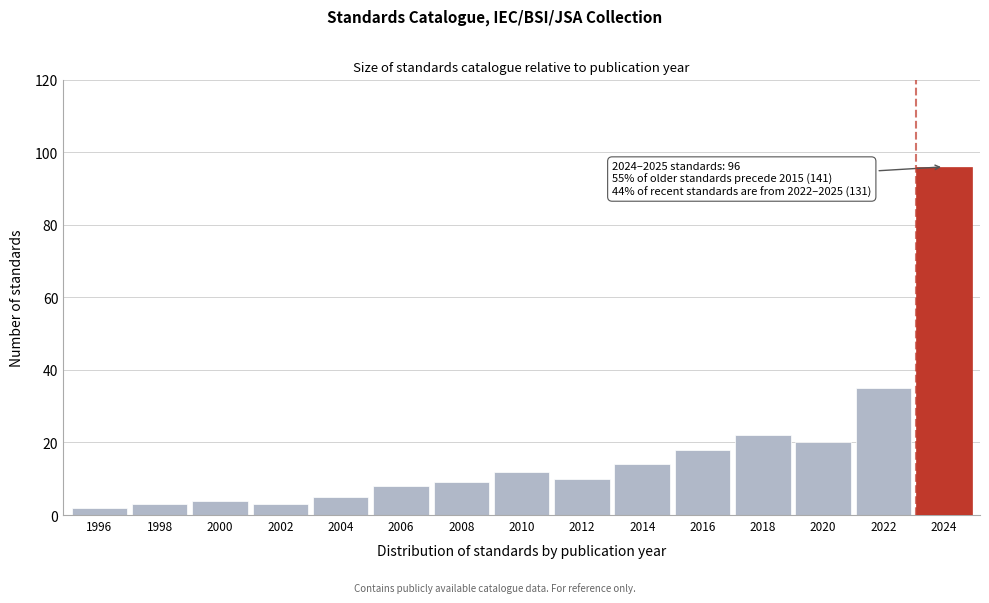

Reading left to right, what are all the values shown in this chart?

1996=2	1998=3	2000=4	2002=3	2004=5	2006=8	2008=9	2010=12	2012=10	2014=14	2016=18	2018=22	2020=20	2022=35	2024=96